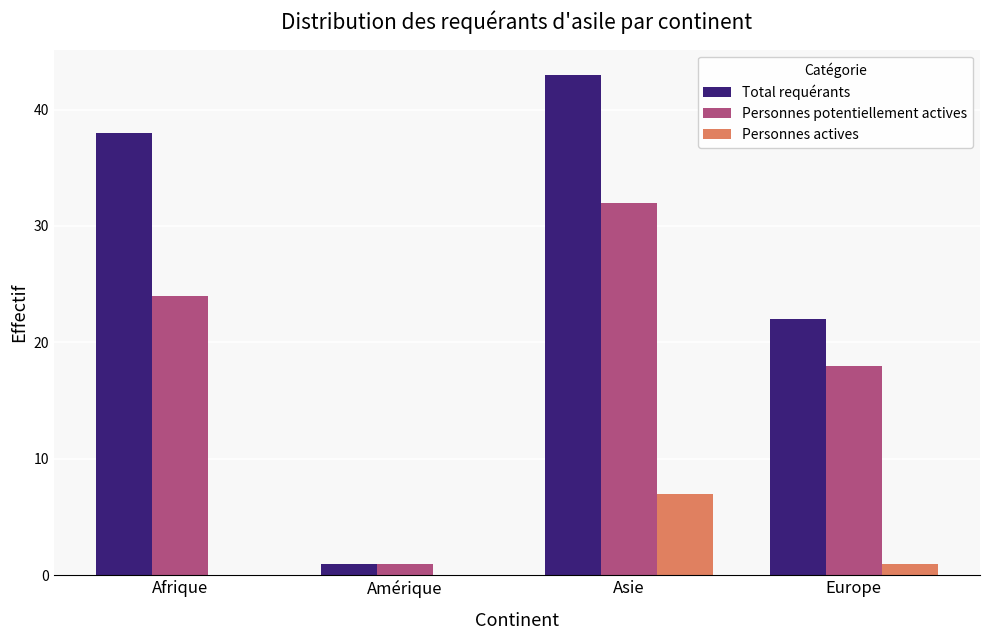

Is it true that Personnes actives equals -4 at Afrique?

False